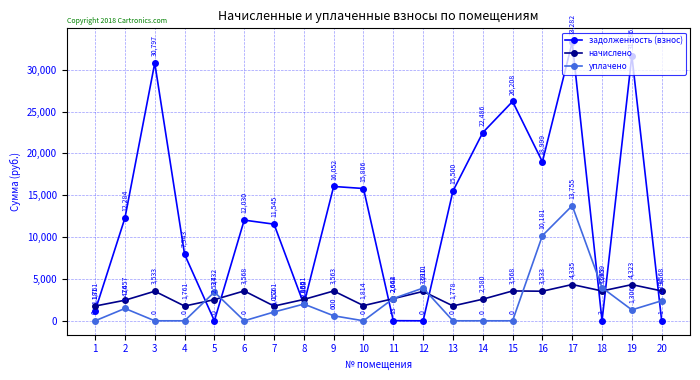

What is the maximum value for задолженность (взнос)?

33282.2